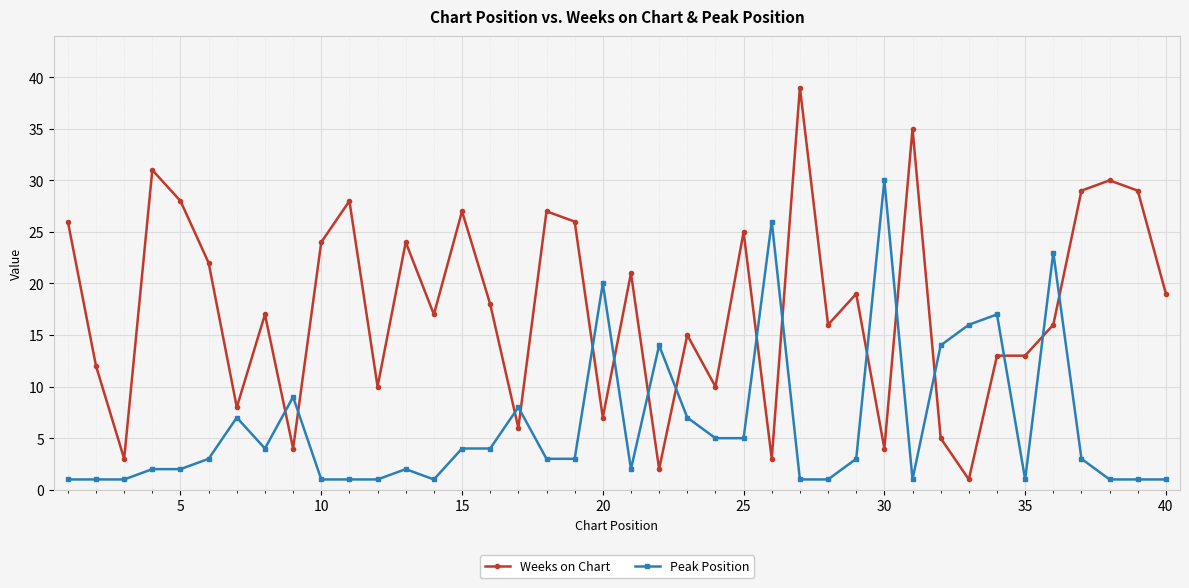

Which series has the largest total across all categories?

Weeks on Chart